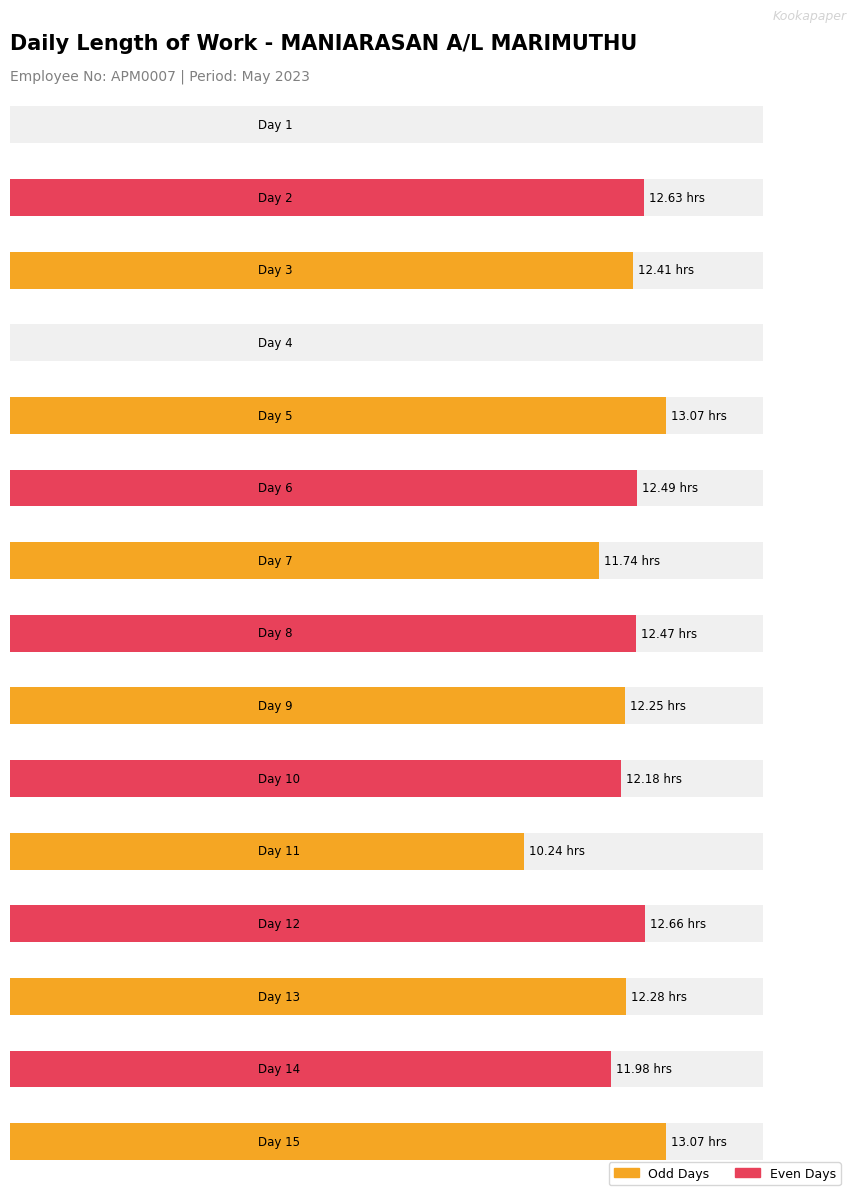

Reading left to right, transcribe all the data shown in this chart.

Day 1=0.0	Day 2=12.6	Day 3=12.4	Day 4=0.0	Day 5=13.1	Day 6=12.5	Day 7=11.7	Day 8=12.5	Day 9=12.2	Day 10=12.2	Day 11=10.2	Day 12=12.7	Day 13=12.3	Day 14=12.0	Day 15=13.1